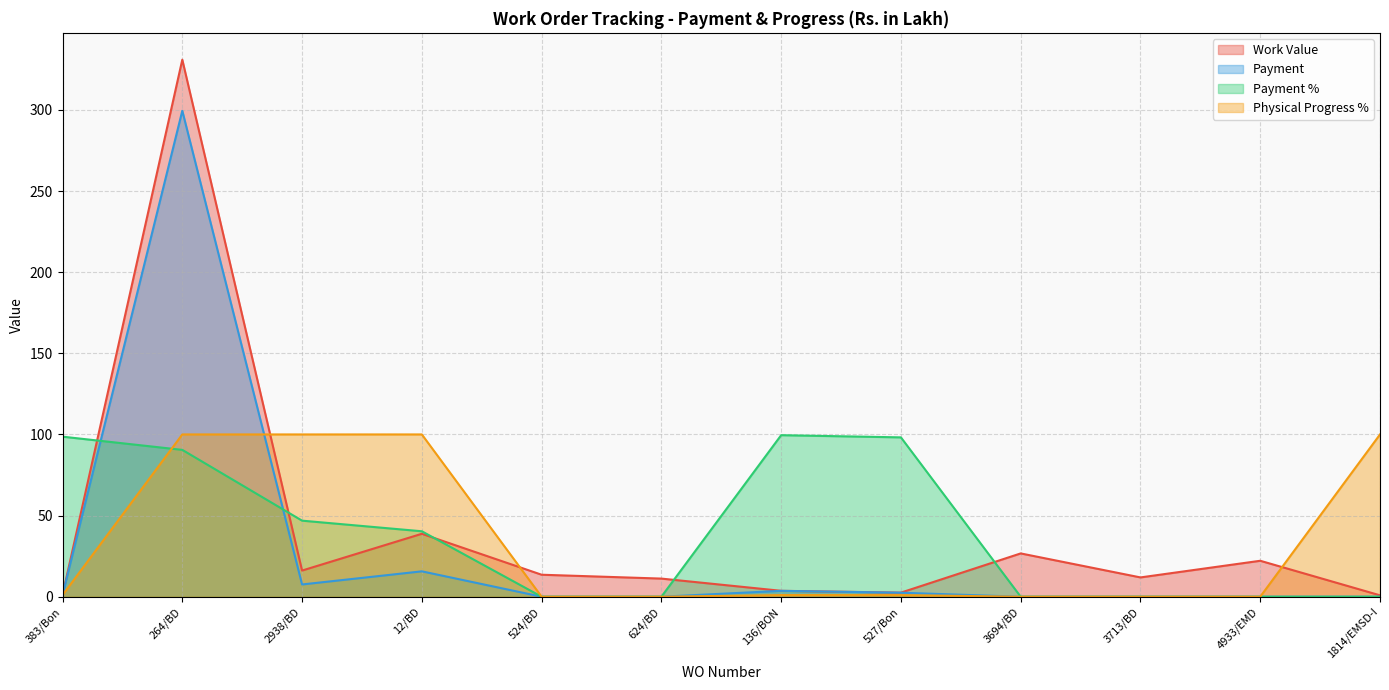

What is the difference between the maximum and minimum values in the Work Value series?

330.1